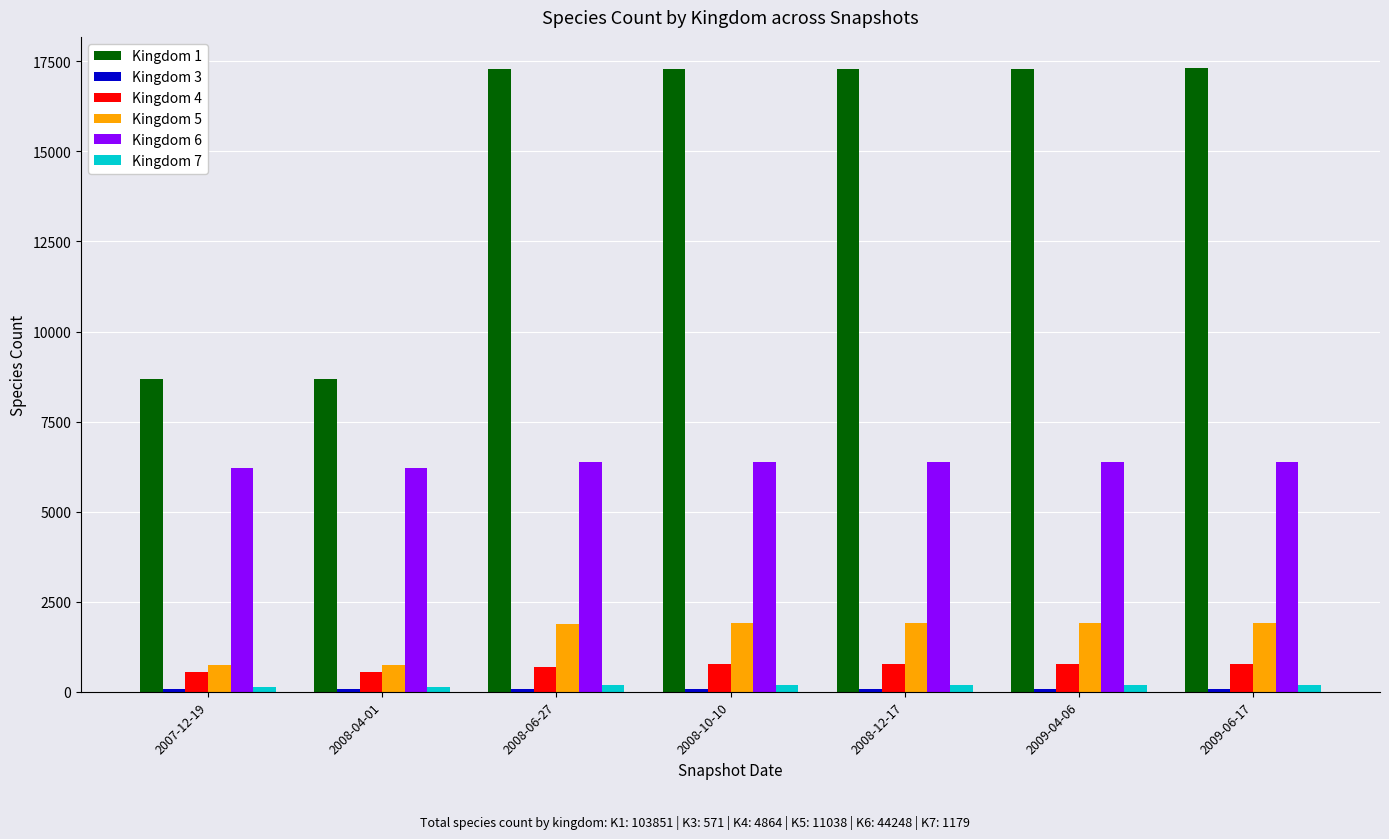

Is the value of Kingdom 5 at 2008-12-17 greater than the value of Kingdom 1 at 2008-04-01?

No